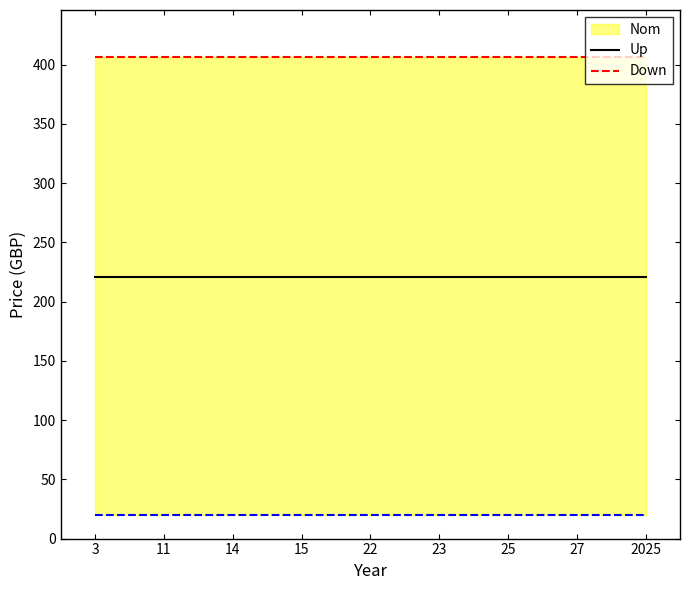

Is the value of Price (PRINT) at 15 greater than the value of Price (PDF) at 27?

Yes